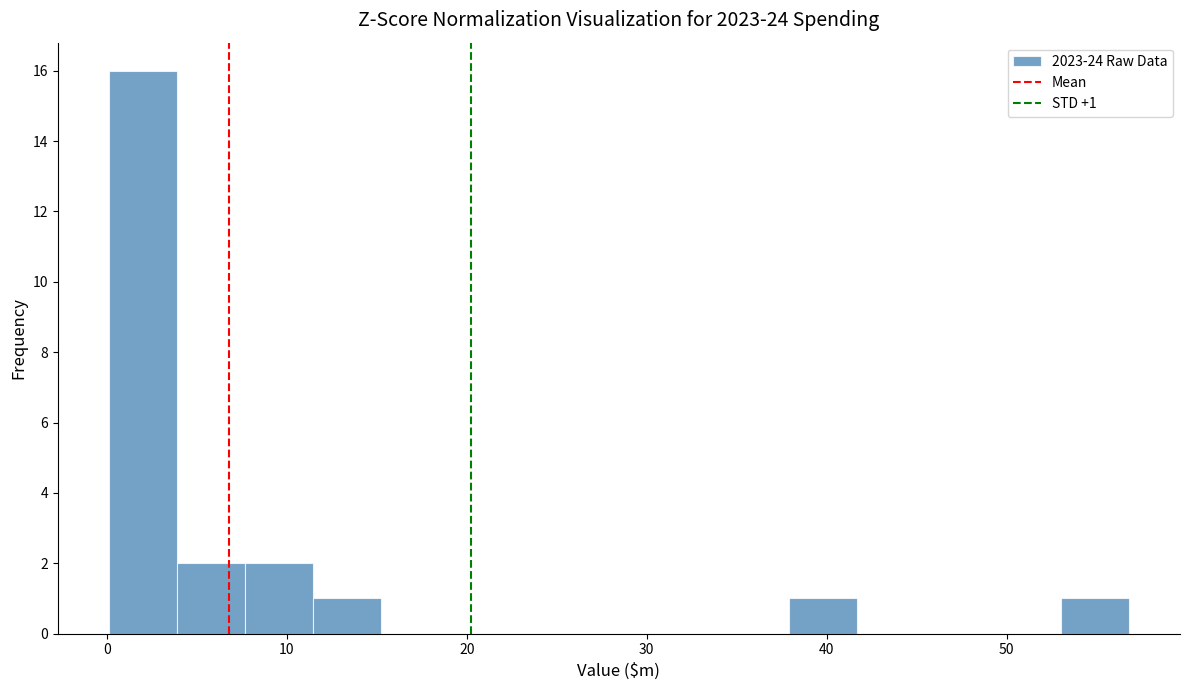

Around what value on the x-axis is the tallest bar? Give the approximate position of its centre, as read against the axis.

2